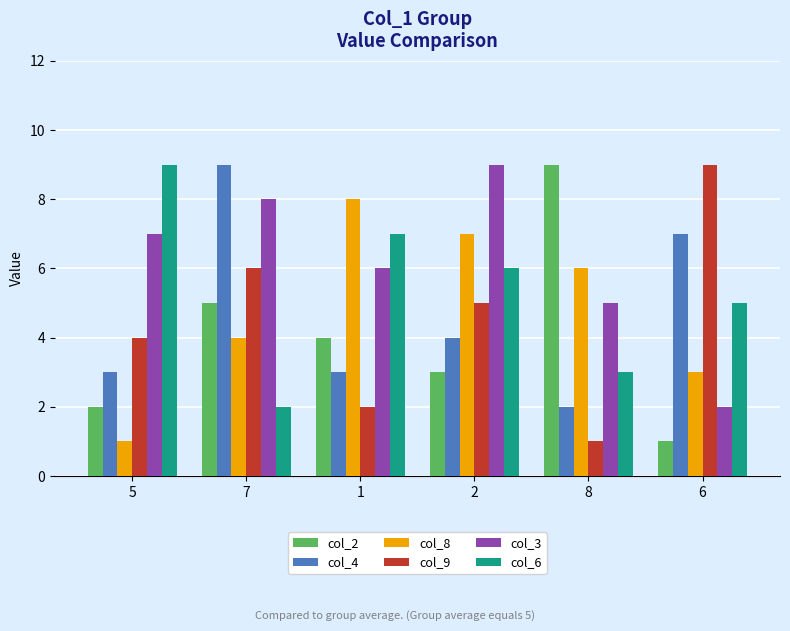

What is the sum of all col_2 values?

24